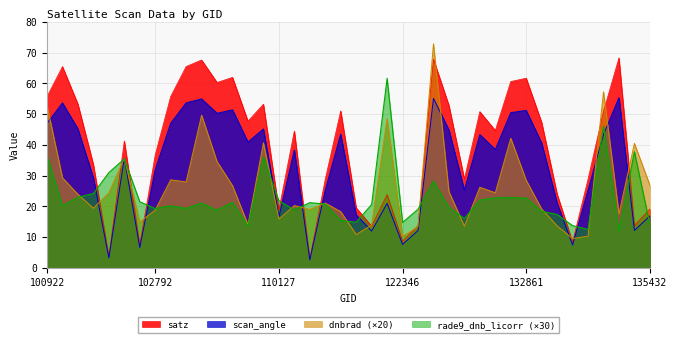

List the series in order of their overall mean, lowest first.

rade9_dnb_licorr (×30), dnbrad (×20), scan_angle, satz